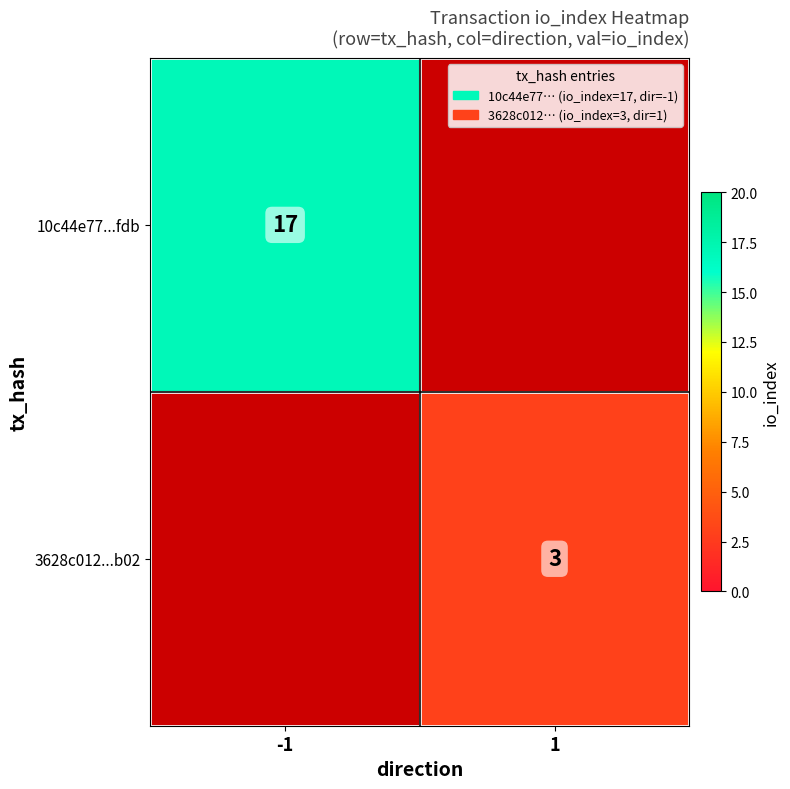

True or false: 3628c012...b02 has a value of 4 at 1.

False